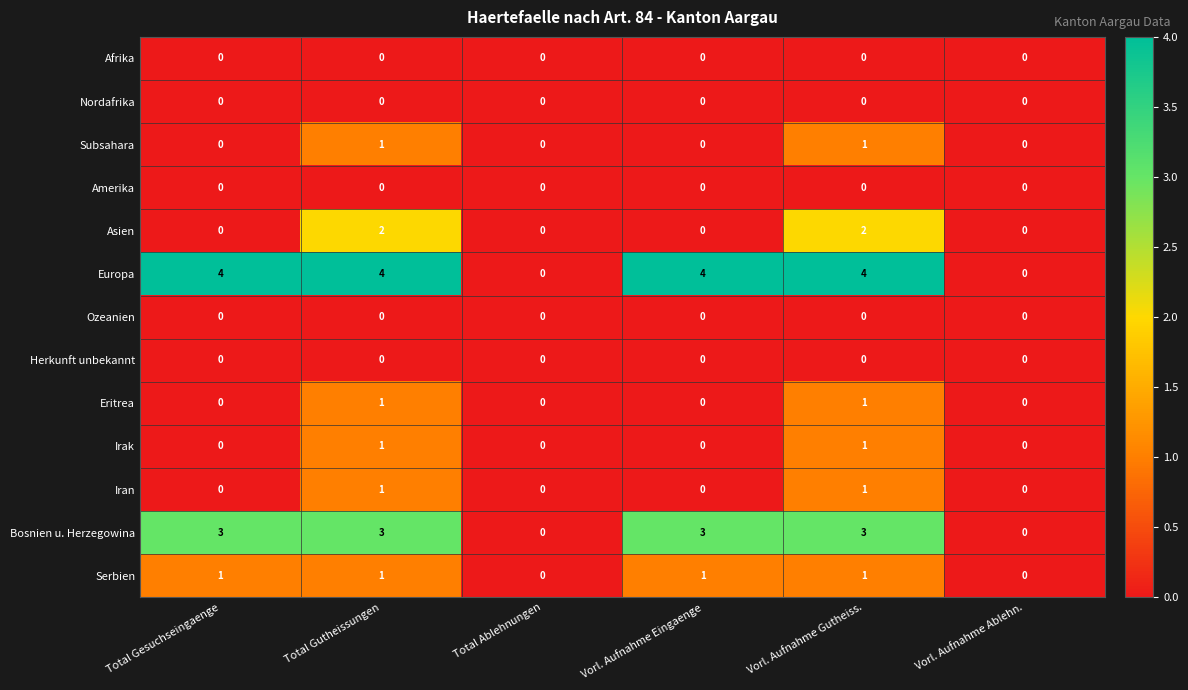

True or false: Serbien has a value of 1 at Vorl. Aufnahme Eingaenge.

True